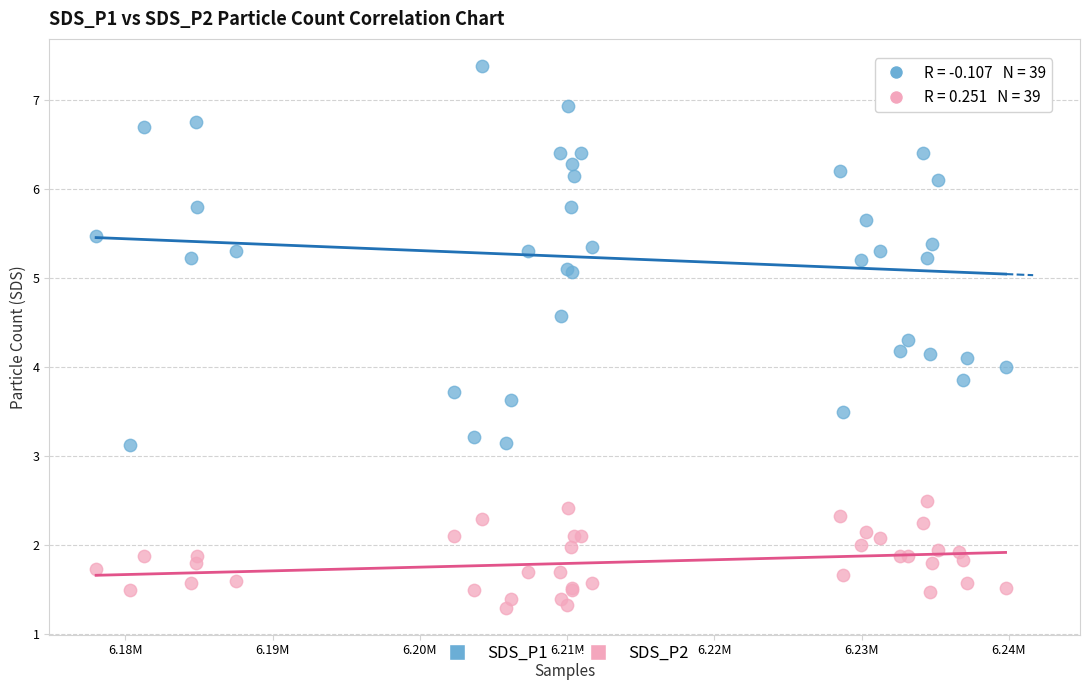

Which series has the widest spread of Y values?

SDS_P1